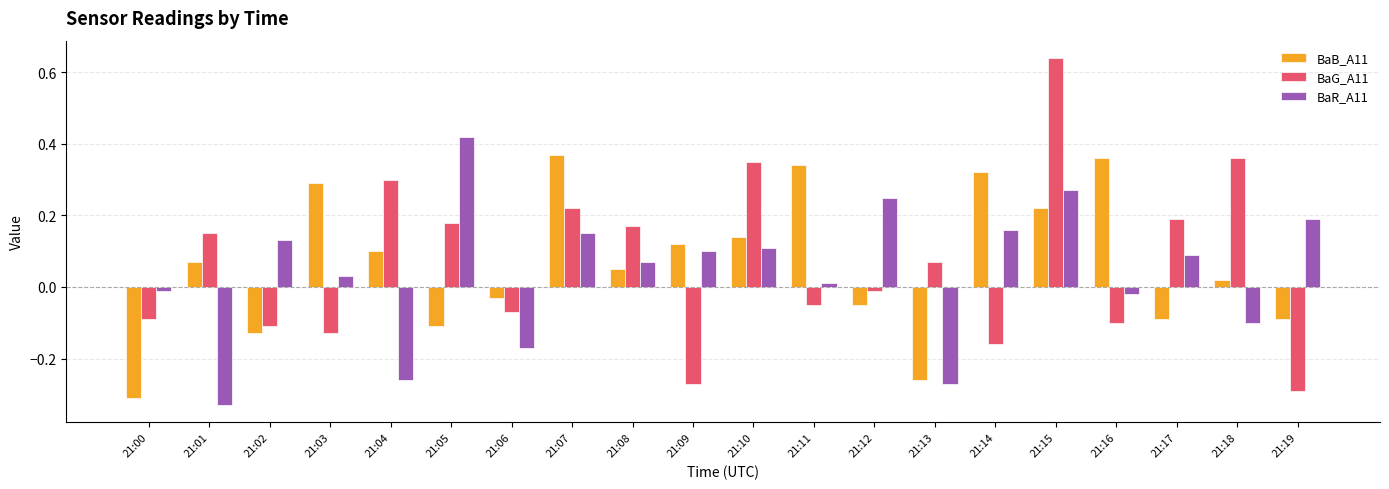

List the series in order of their peak value, lowest first.

BaB_A11, BaR_A11, BaG_A11